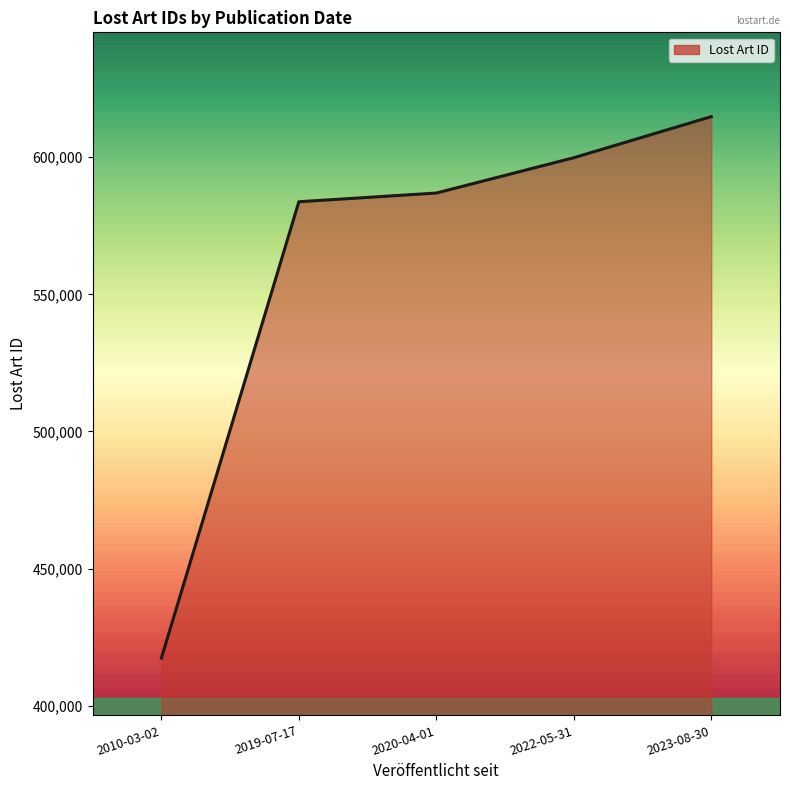

What is the minimum value shown in the chart?

417339